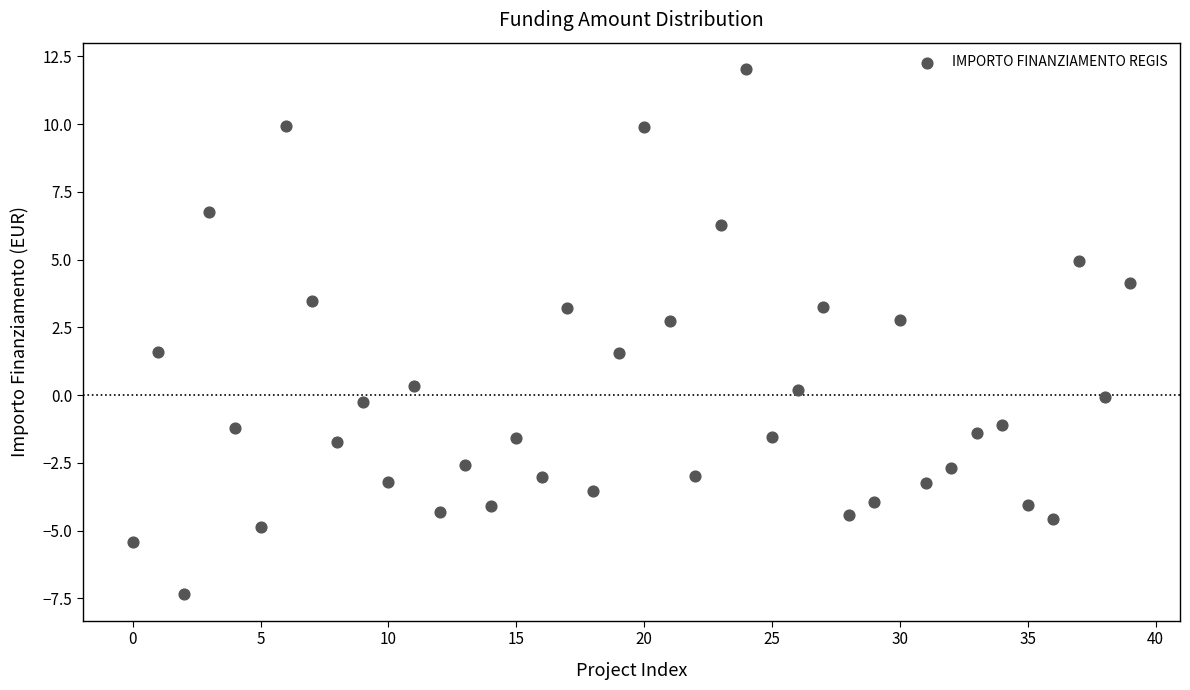

What is the range of Y values (max minus min)?

19.4